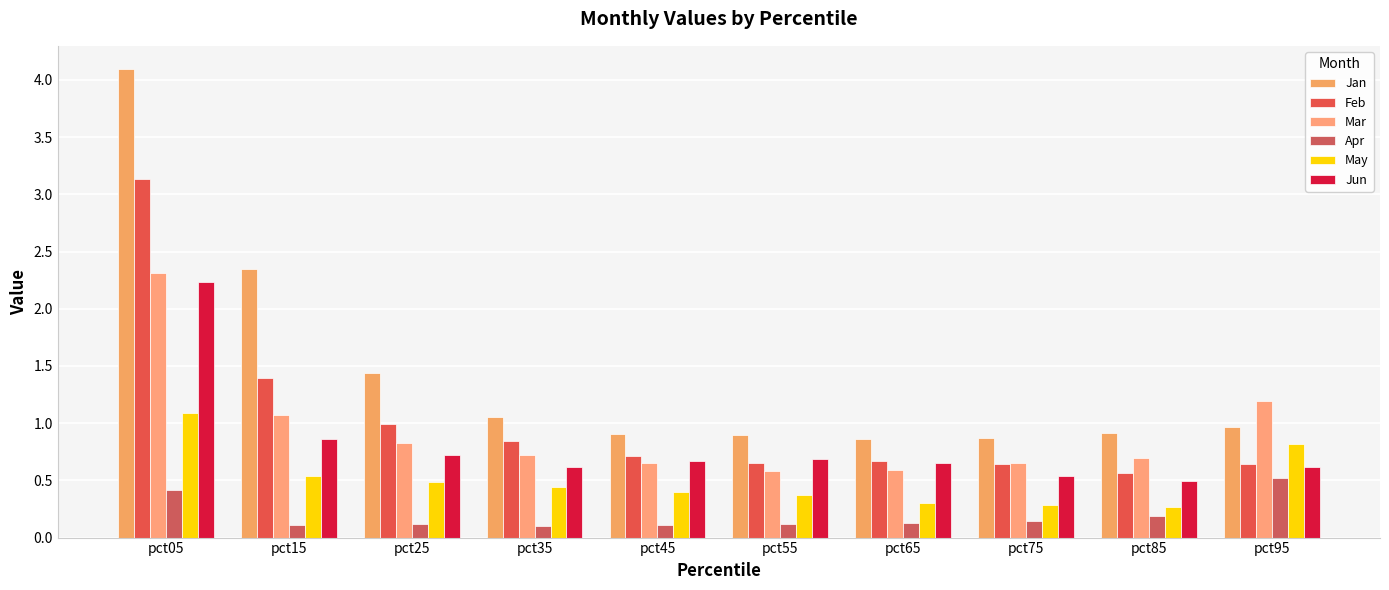

How many bars are there in each group?

6